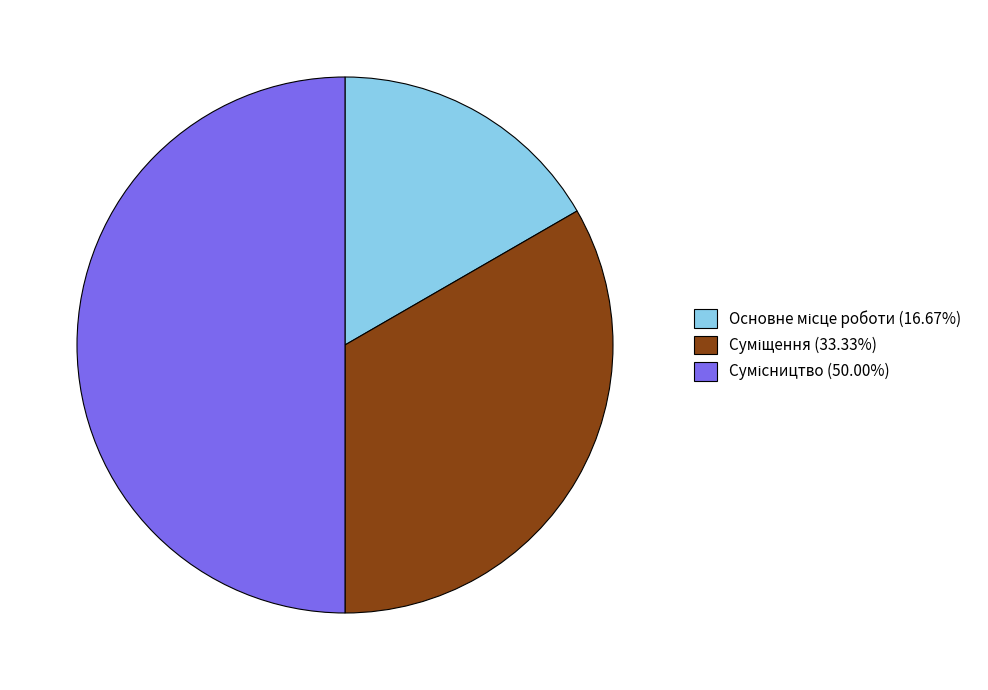

The Основне місце роботи slice represents 10% of the pie. True or false?

False